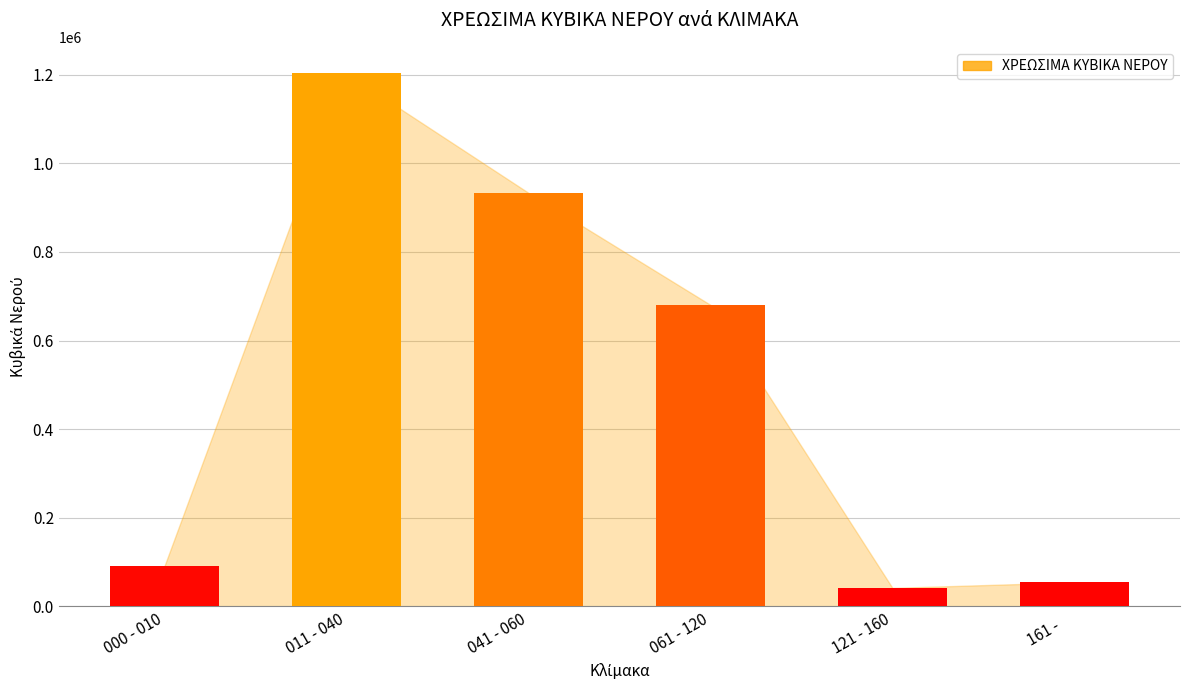

What is the change in value from 011 - 040 to 041 - 060?

-269292